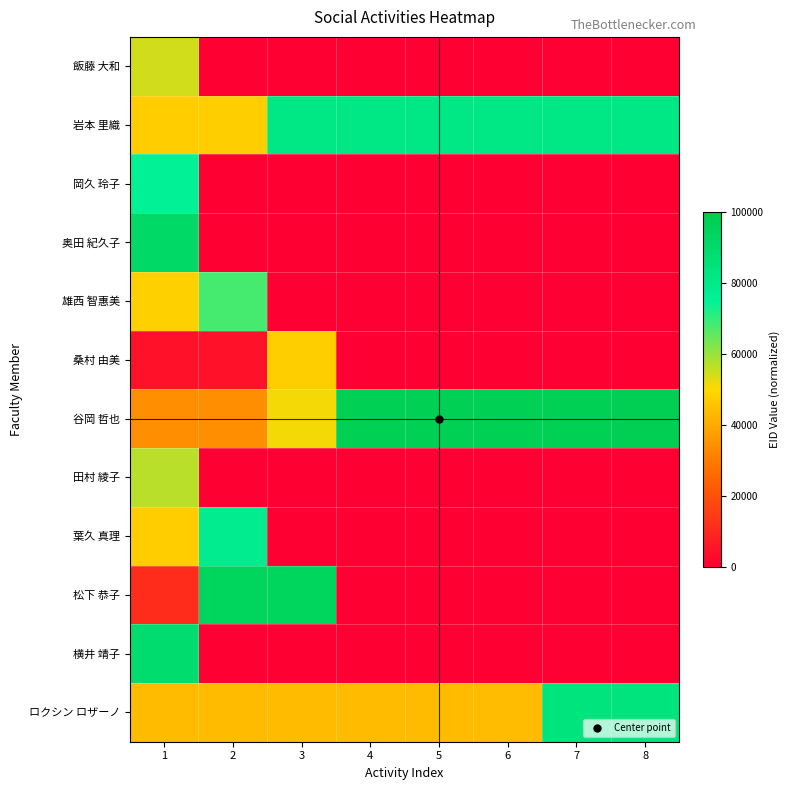

Which series has the largest total across all categories?

谷岡 哲也